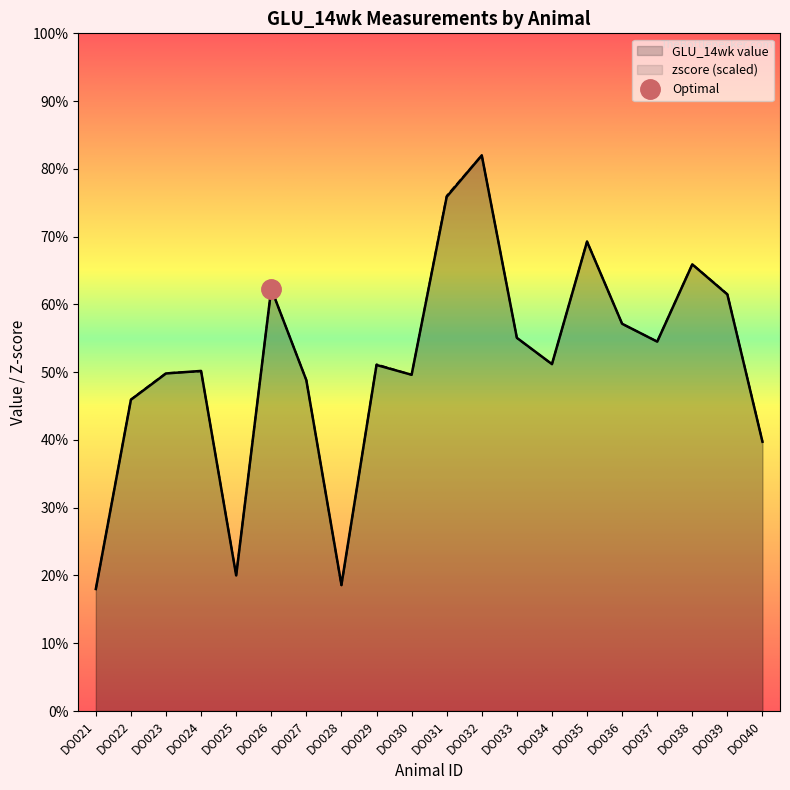

Rank the series at DO022 from highest to lowest value.

zscore, GLU_14wk value